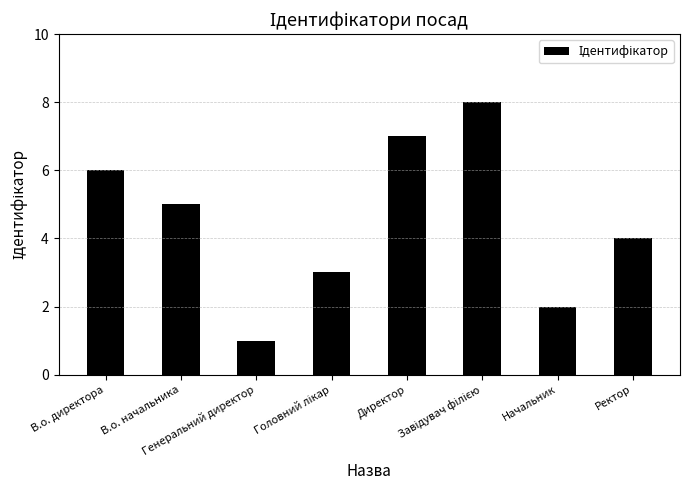

At which label does the data first exceed 5?

В.о. директора